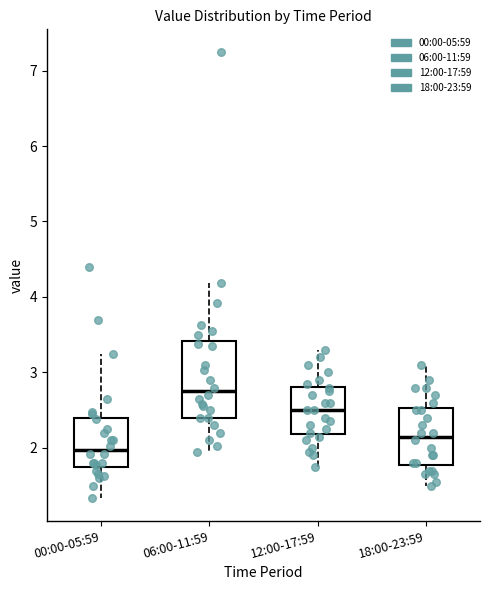

Reading left to right, read every box against the y-axis: the position of its median line, the range the box covers, and the ends of its whiskers. The values are not printed on the chart, so give them approximately, as read against the axis.

00:00-05:59: median 2.0, box 1.8 to 2.4, whiskers 1.3 to 3.3
06:00-11:59: median 2.8, box 2.4 to 3.4, whiskers 2.0 to 4.2
12:00-17:59: median 2.5, box 2.2 to 2.8, whiskers 1.8 to 3.3
18:00-23:59: median 2.2, box 1.8 to 2.5, whiskers 1.5 to 3.1